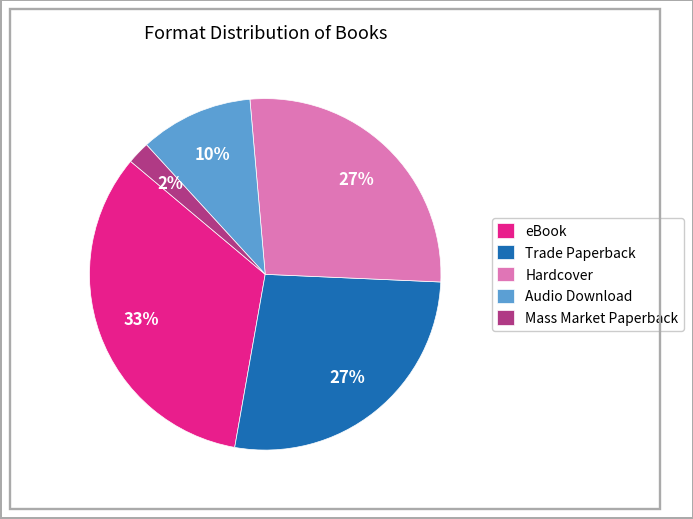

Count the number of slices in the pie.

5